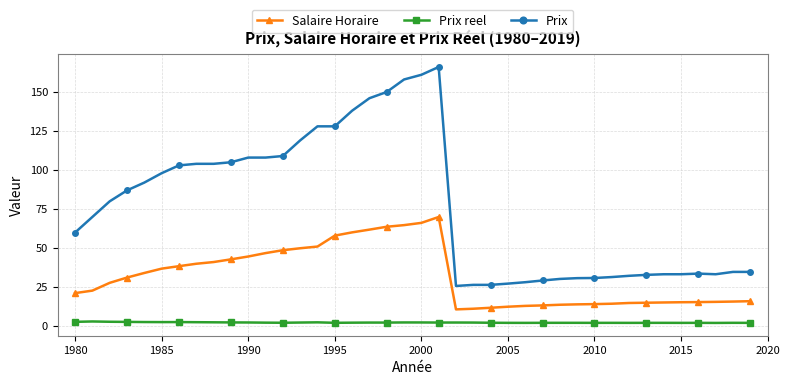

What is the value of the Salaire Horaire point at the 24th from the left?

11.2